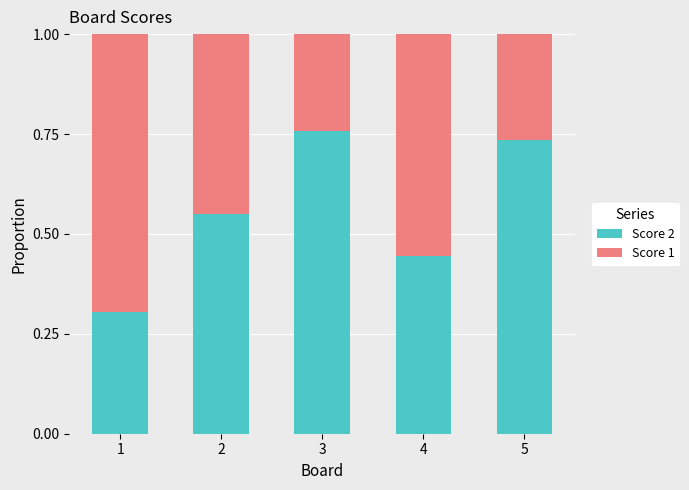

What is the difference between the maximum and minimum values in the Score 2 series?

0.5